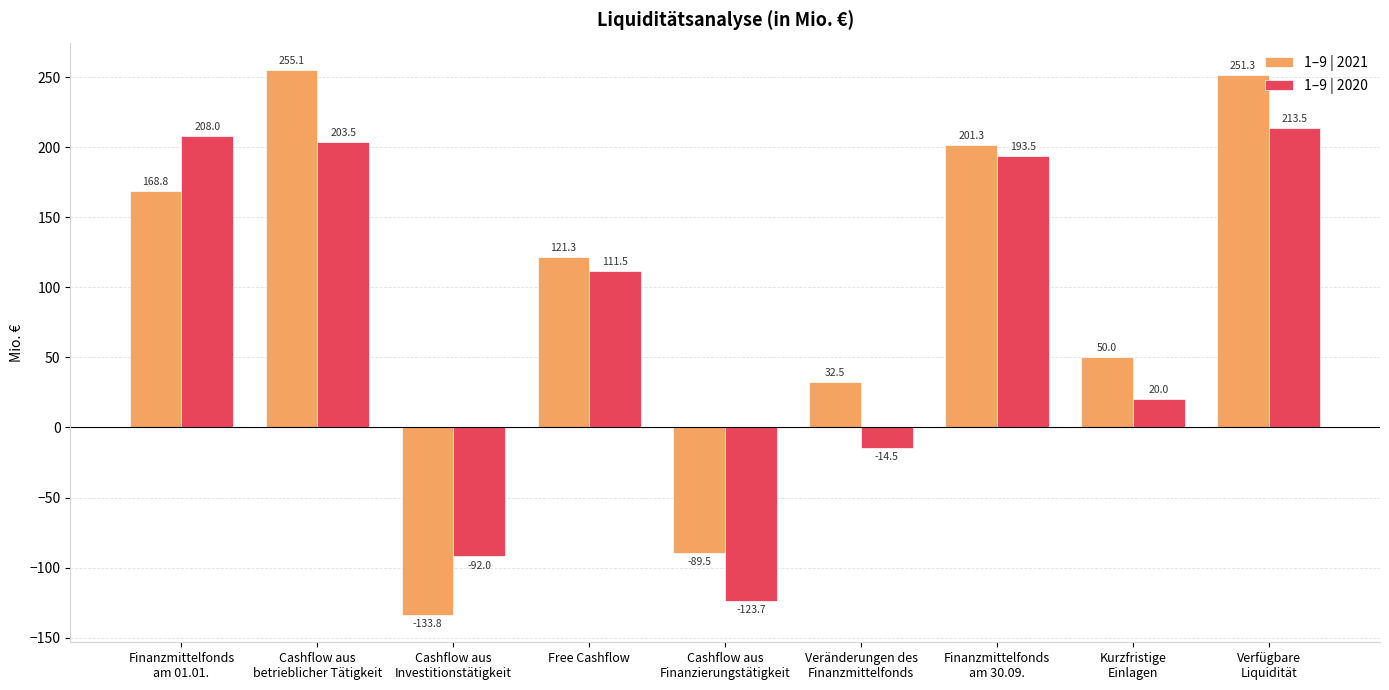

Rank the series by their average value, from highest to lowest.

1–9 | 2021, 1–9 | 2020